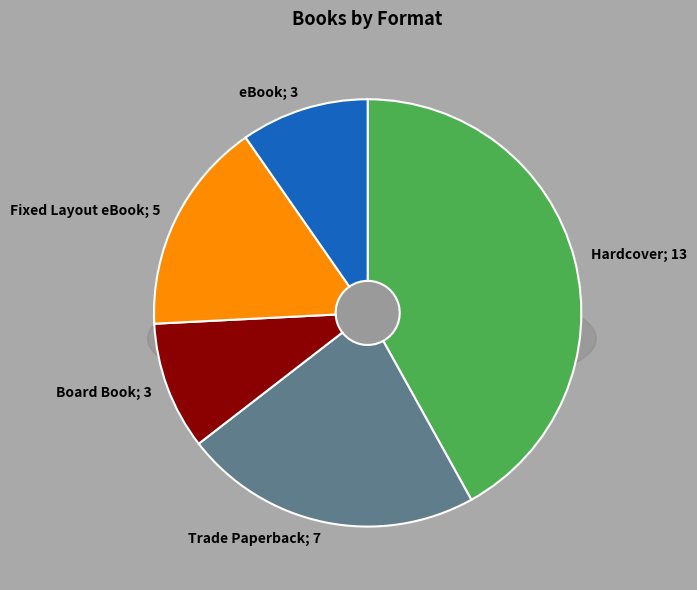

Which slice is the largest?

Hardcover